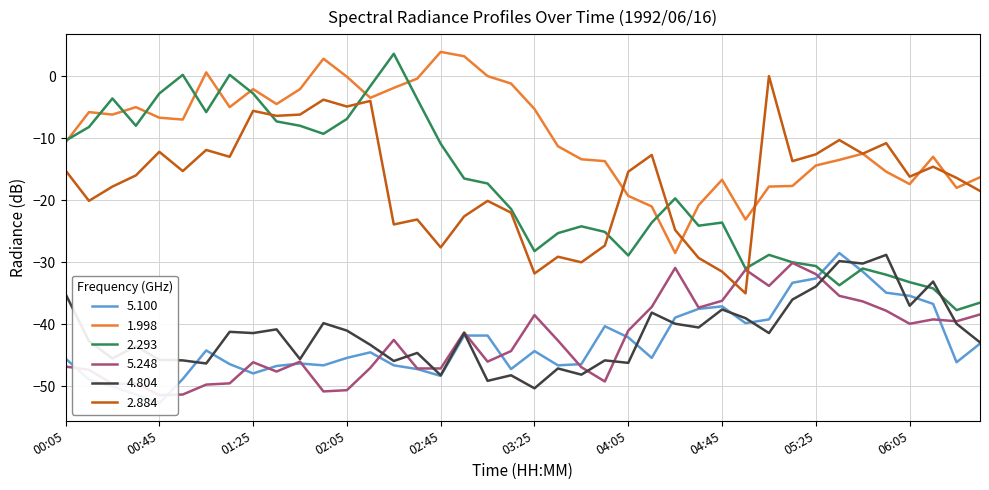

What is the value of the 1.998 point at the 32nd from the left?

-17.7